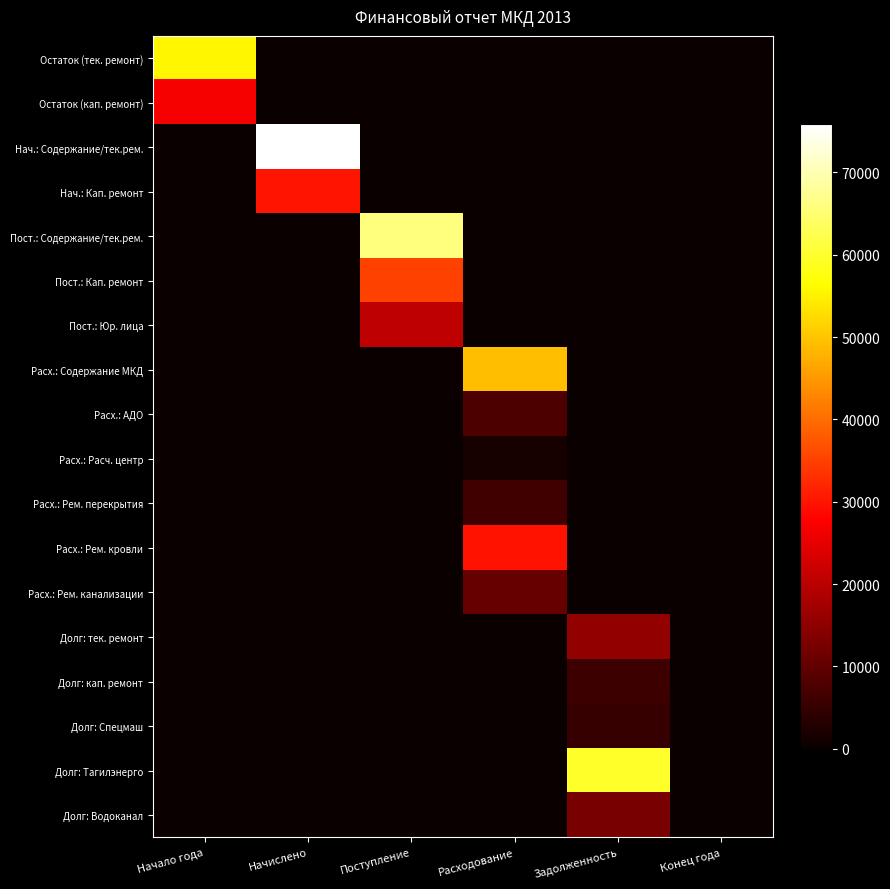

What is the difference between the highest and lowest values at Поступление?

65932.6